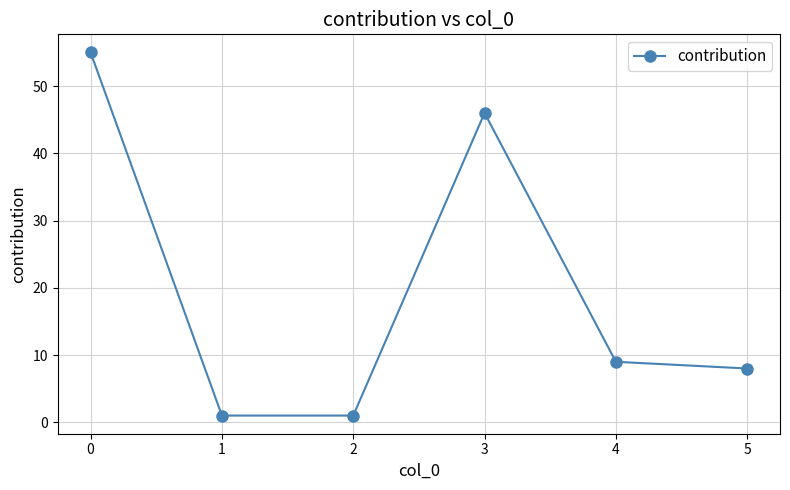

True or false: the data shows 3 at 3.

False